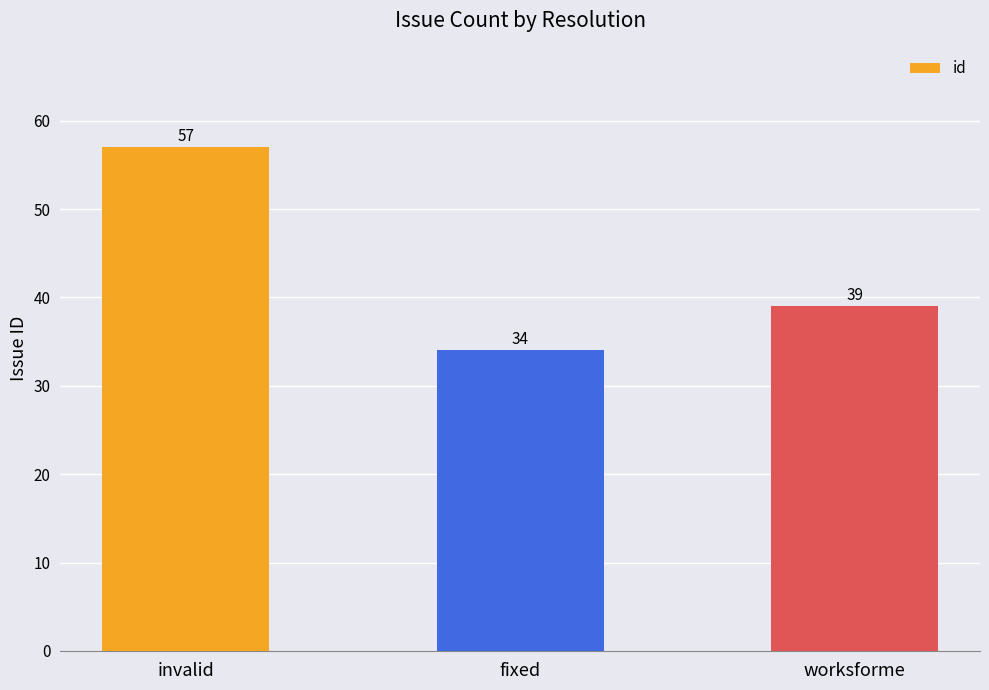

What is the greatest value displayed?

57